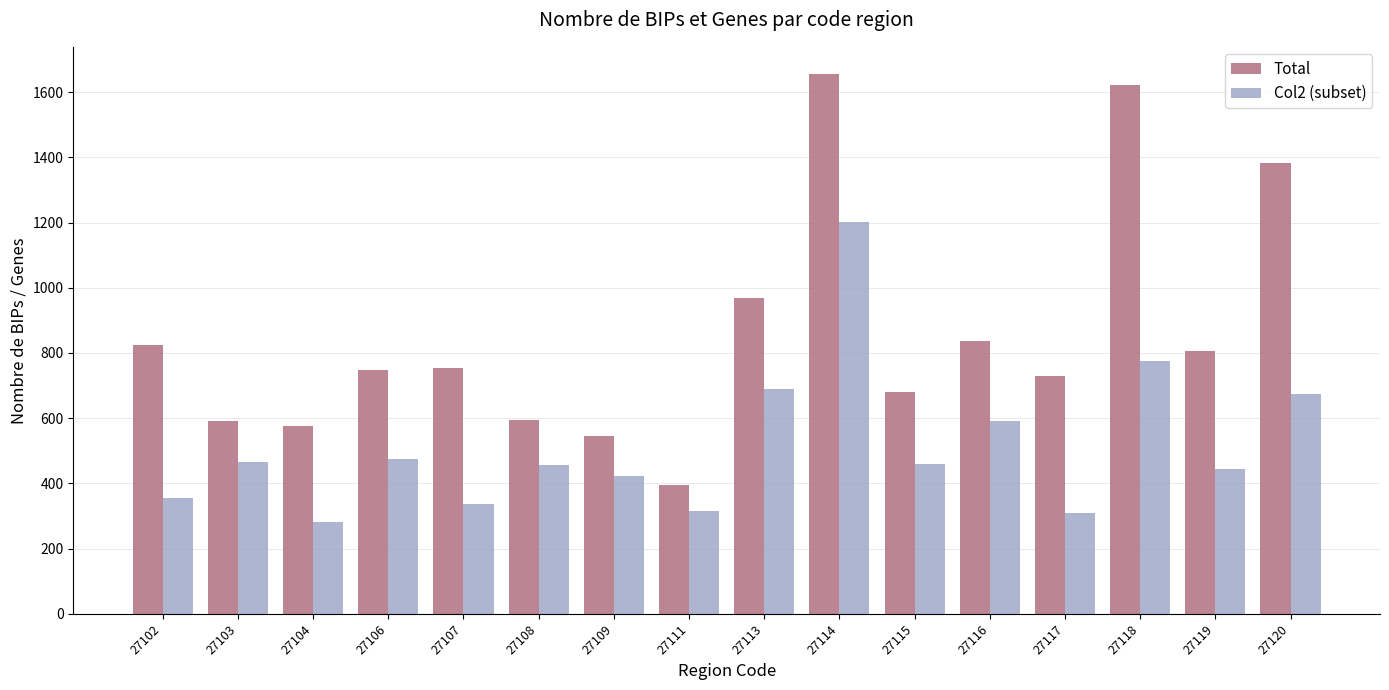

The Total series shows 2615 at 27114. True or false?

False